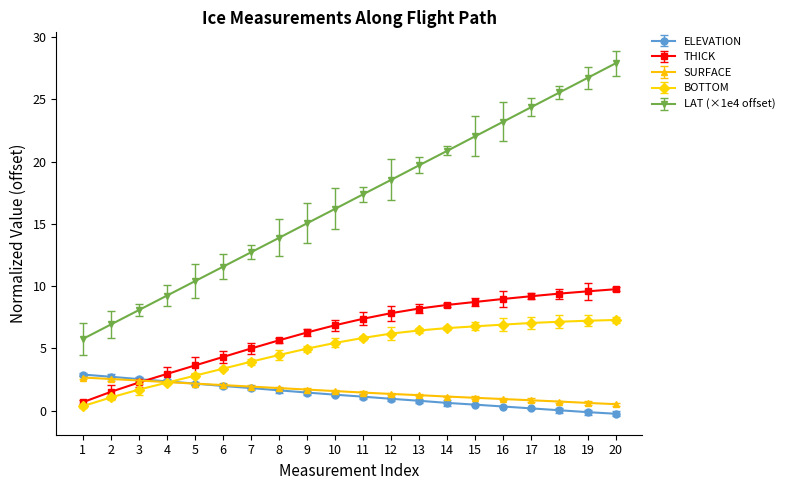

What value does the SURFACE series have at 14?

1.1